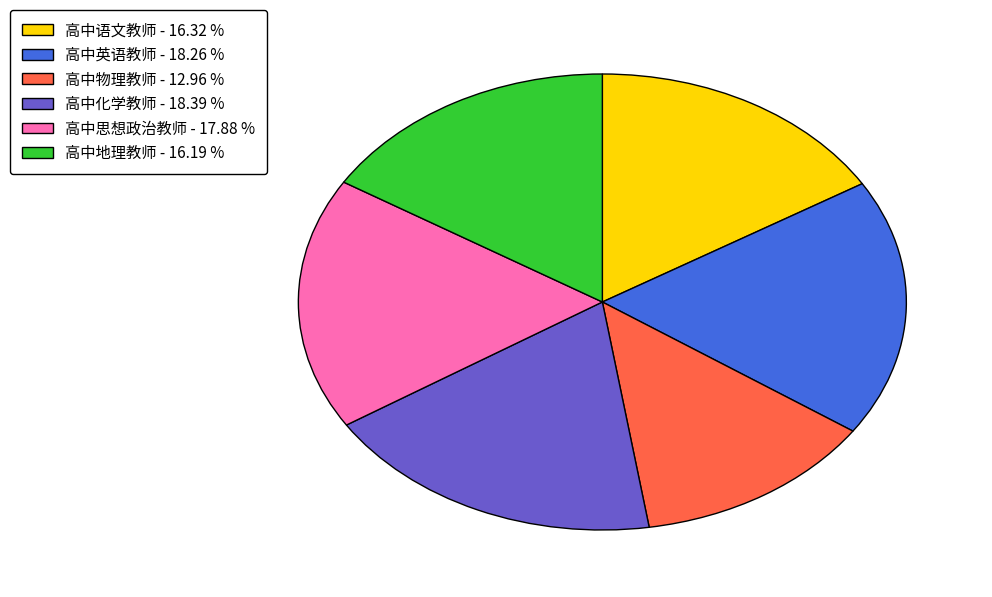

What is the ratio of the value at 高中化学教师 - 18.39 % to the value at 高中英语教师 - 18.26 %?

1.0